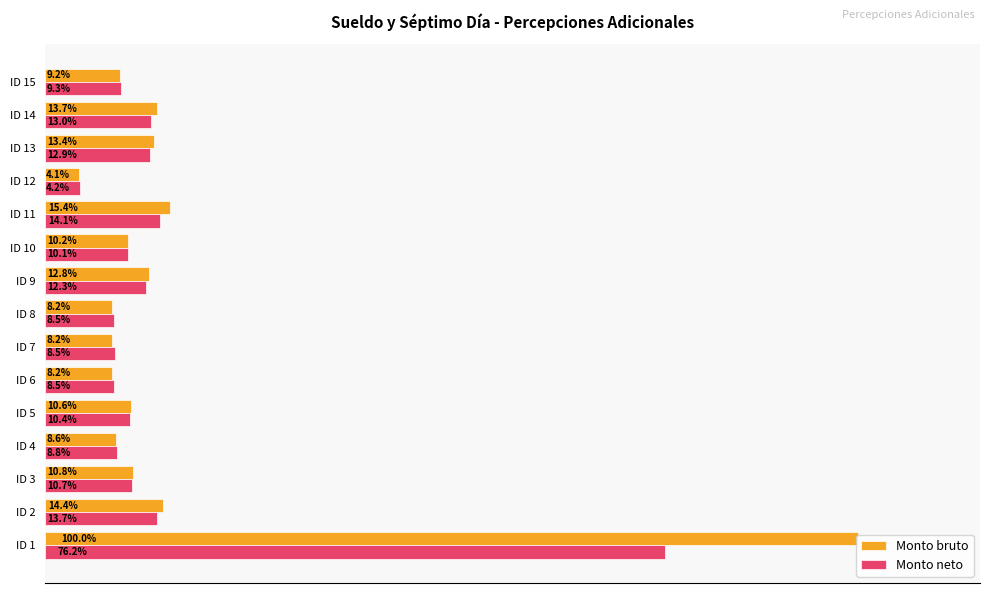

At how many categories does at least one series exceed 42743?

1